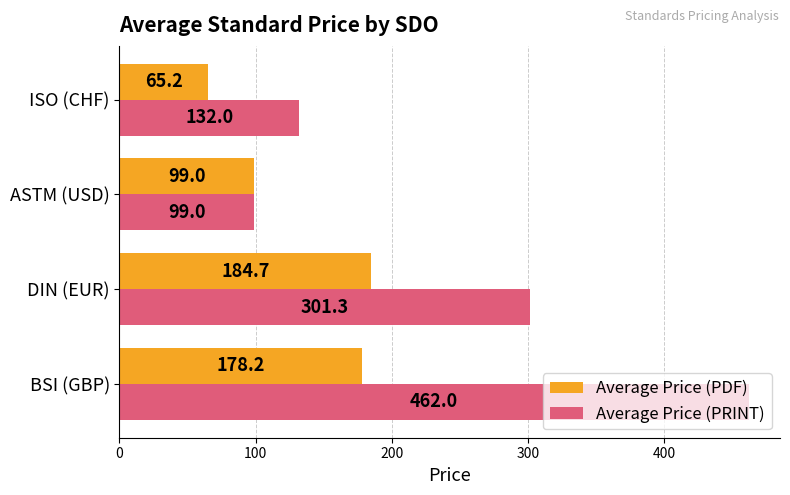

At how many categories does at least one series exceed 181?

2